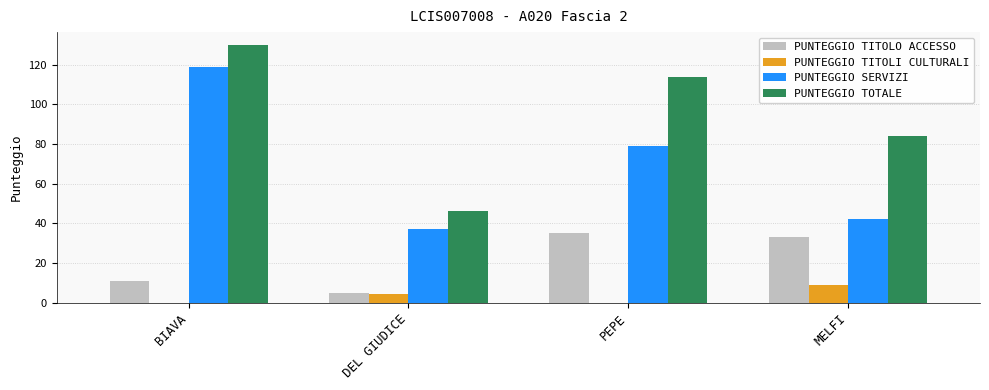

How many groups of bars are there?

4